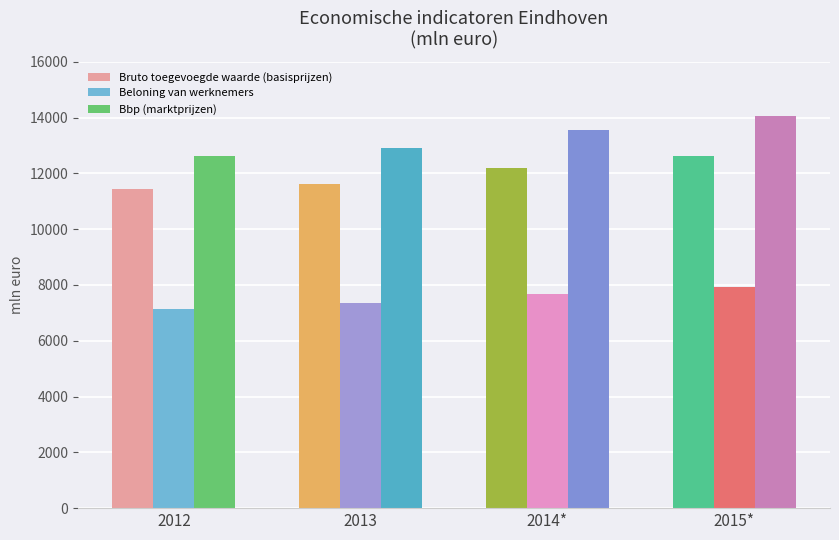

How many groups of bars are there?

4